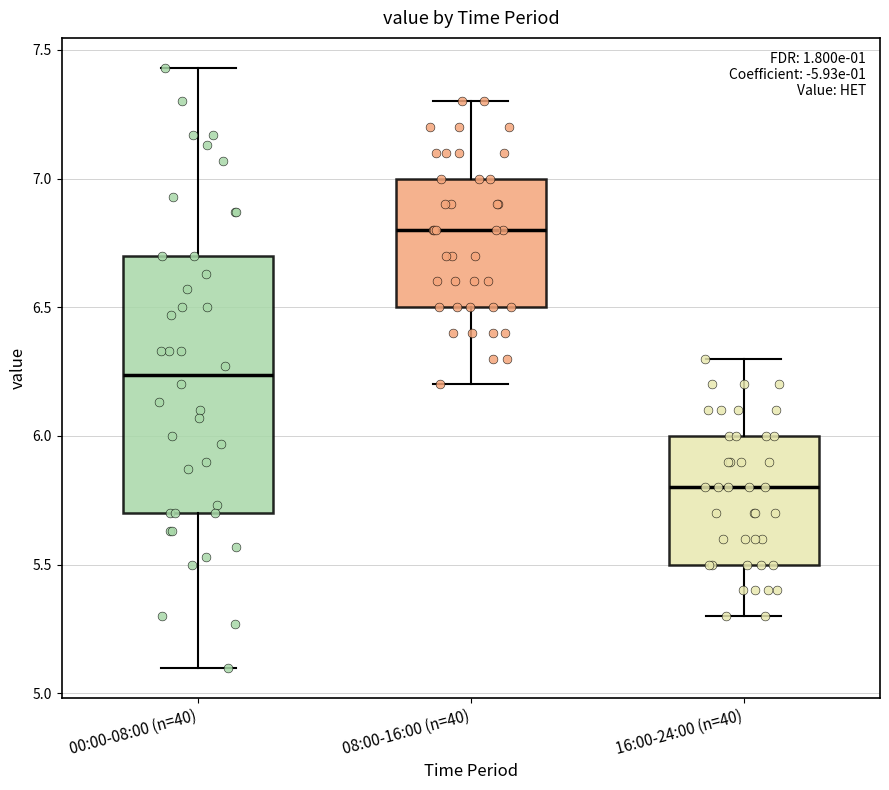

Reading left to right, read every box against the y-axis: the position of its median line, the range the box covers, and the ends of its whiskers. The values are not printed on the chart, so give them approximately, as read against the axis.

00:00-08:00 (n=40): median 6.25, box 5.70 to 6.70, whiskers 5.10 to 7.45
08:00-16:00 (n=40): median 6.80, box 6.50 to 7.00, whiskers 6.20 to 7.30
16:00-24:00 (n=40): median 5.80, box 5.50 to 6.00, whiskers 5.30 to 6.30